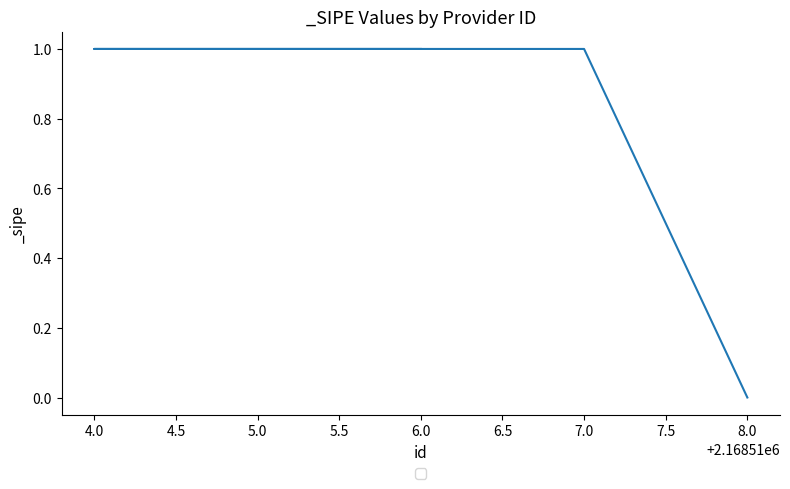

Which has a higher value, 4.0 or 7.0?

4.0